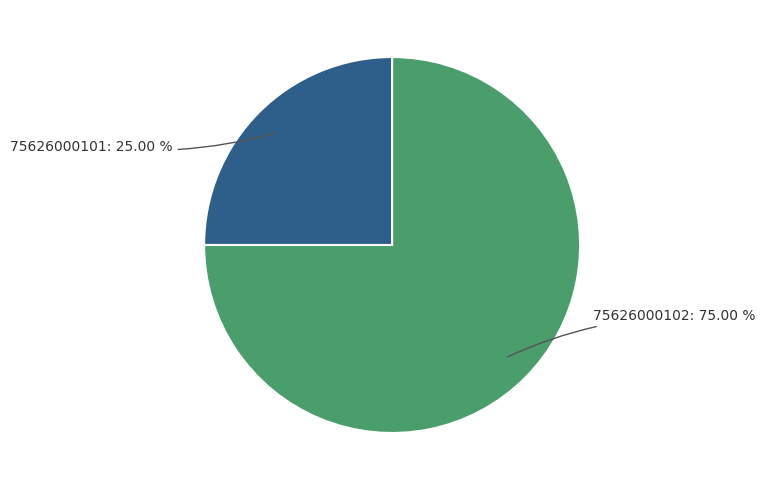

Is there any slice that represents more than half of the pie?

Yes